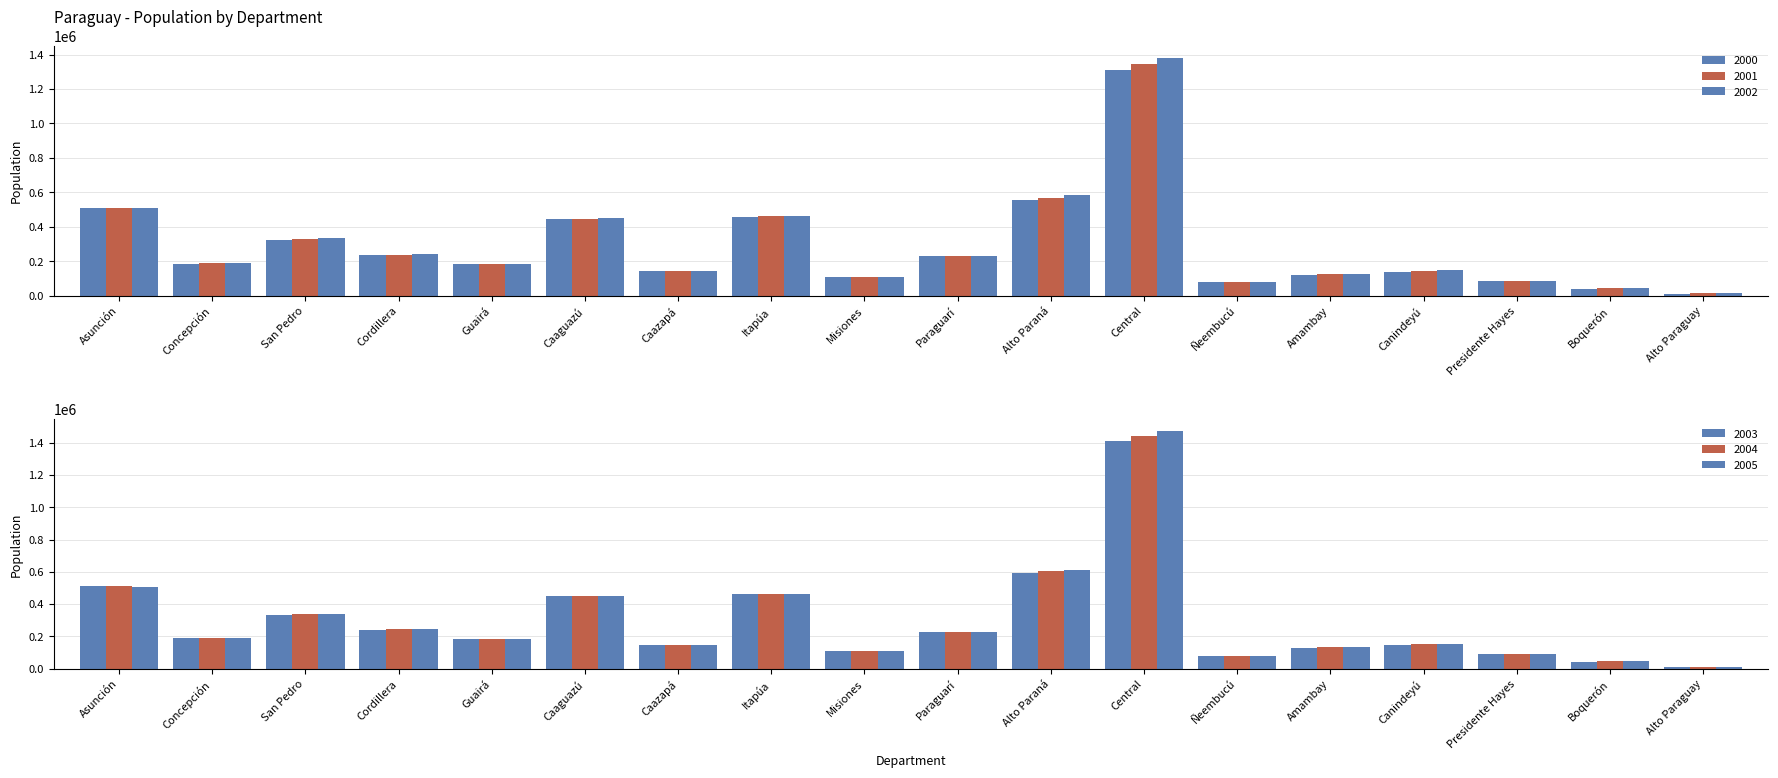

At which label does 2001 first exceed 187044?

Asunción